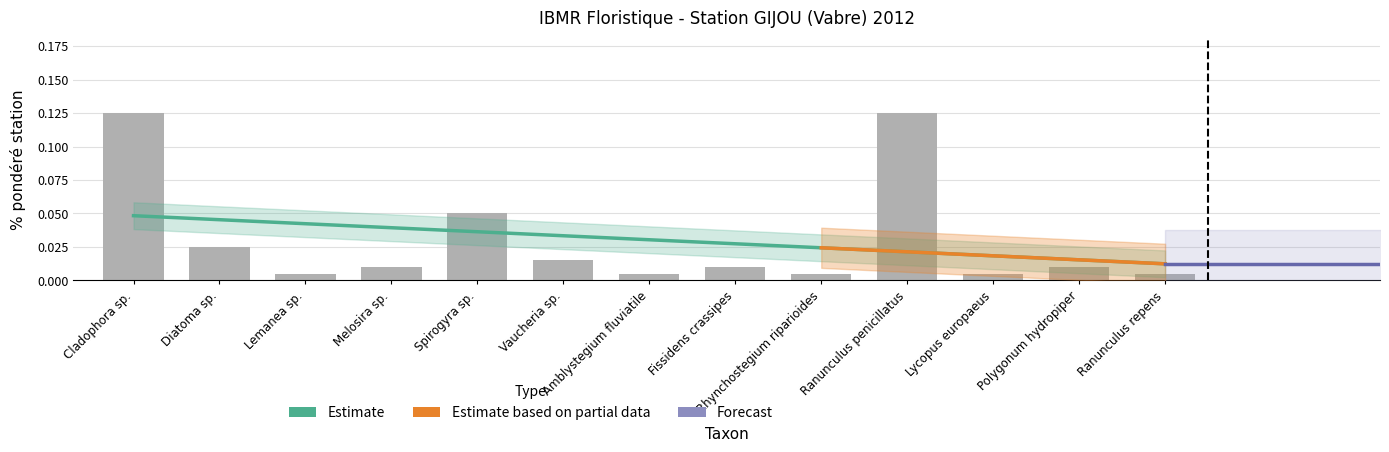

Reading left to right, list all the values displayed in this chart.

0.1	0.0	0.0	0.0	0.1	0.0	0.0	0.0	0.0	0.1	0.0	0.0	0.0